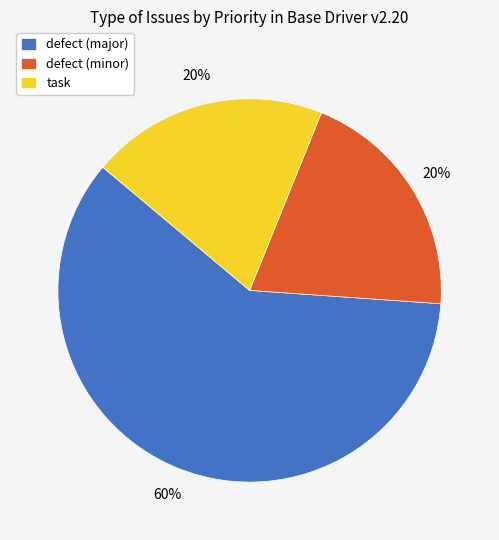

Approximately how many times larger is the value at defect (minor) compared to task?

1.0